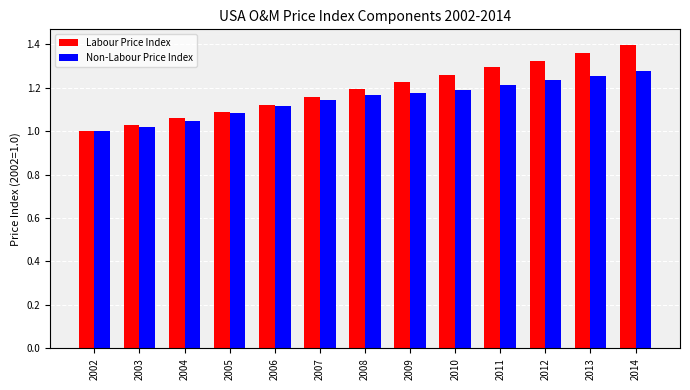

Which category has the highest value in the Labour Price Index series?

2014